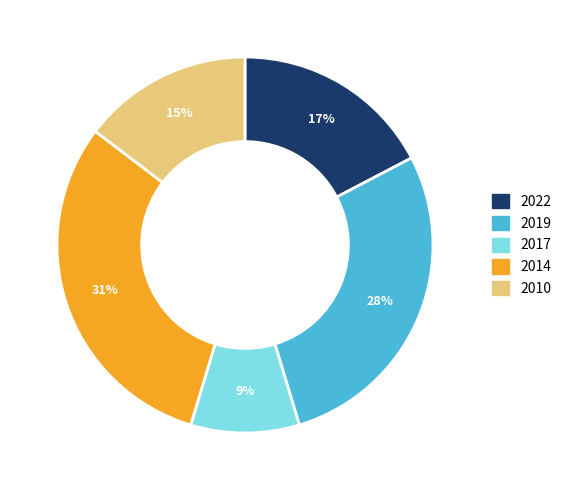

Is the sum of 2014 and 2022 greater than half?

No